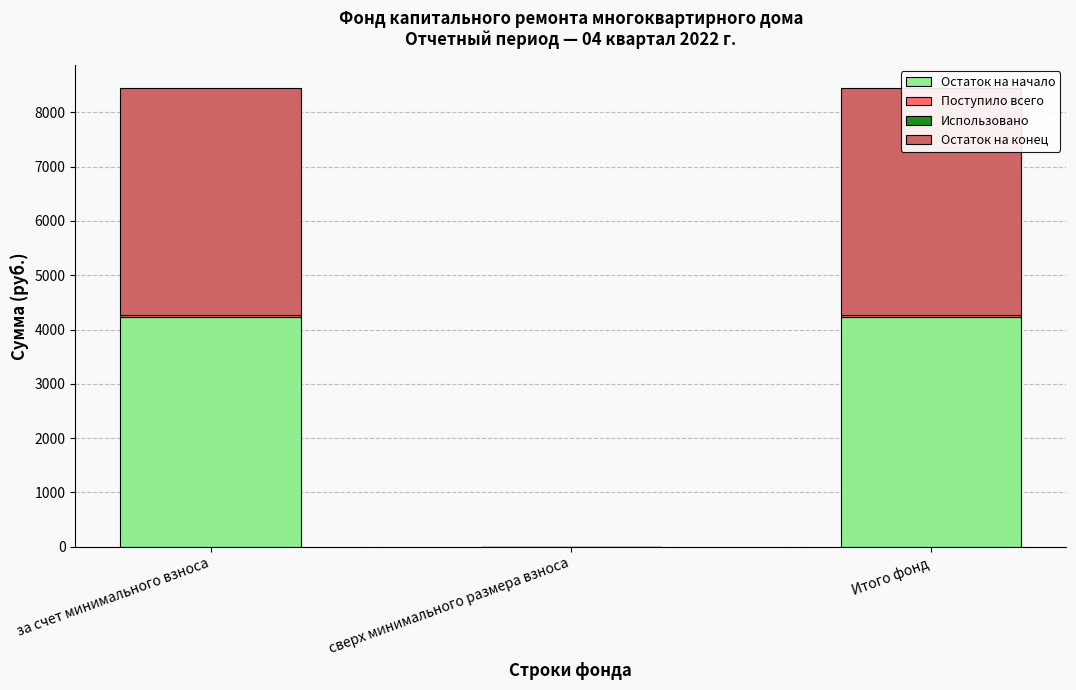

What is the difference between the highest and lowest values at за счет минимального взноса?

4225.9